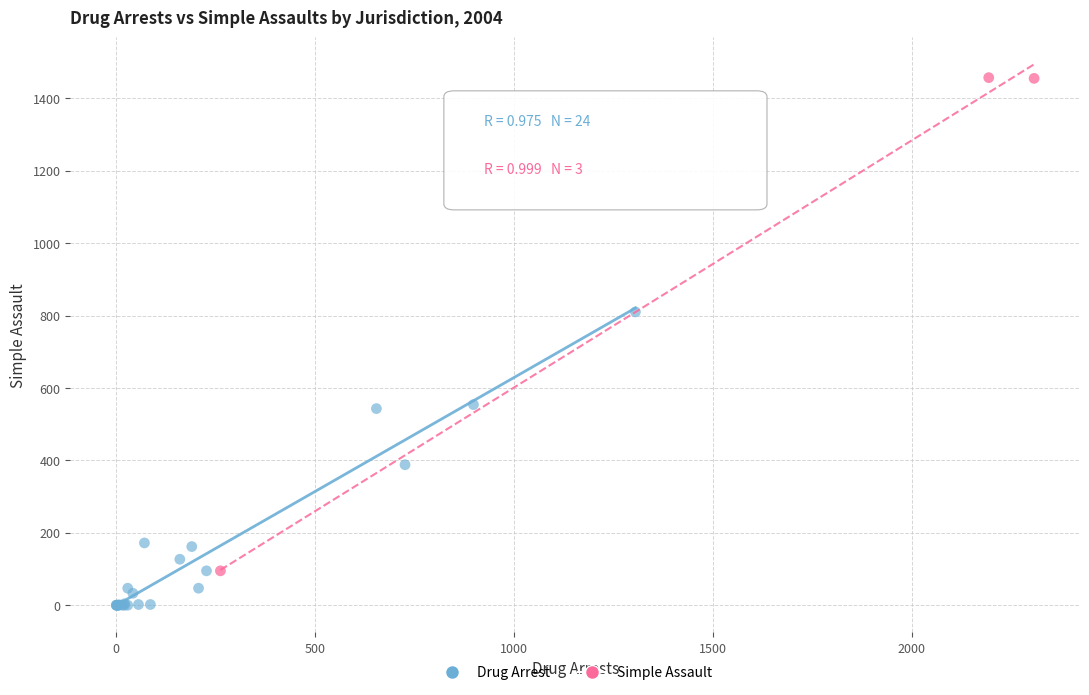

Which series contains the lowest Y value?

Drug Arrest